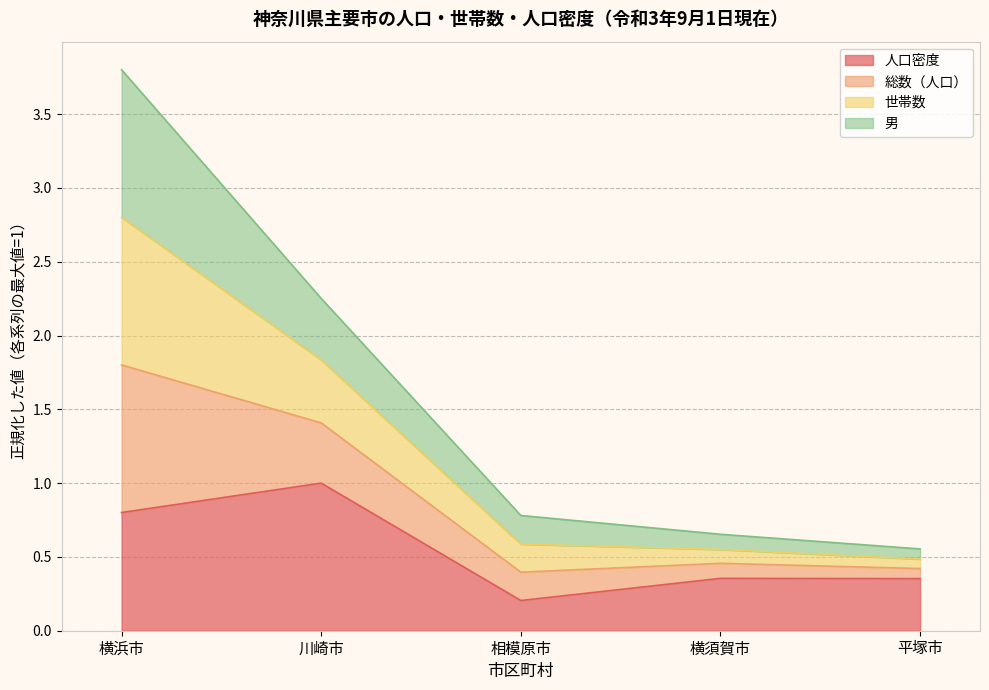

What is the maximum value for 人口密度?

1.0